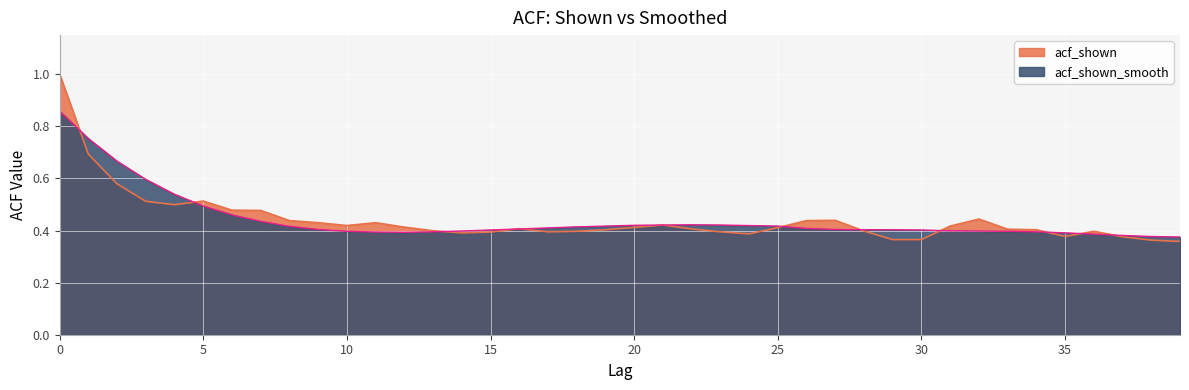

In acf_shown, how many points are lower than both neighbors (excluding endpoints)?

6